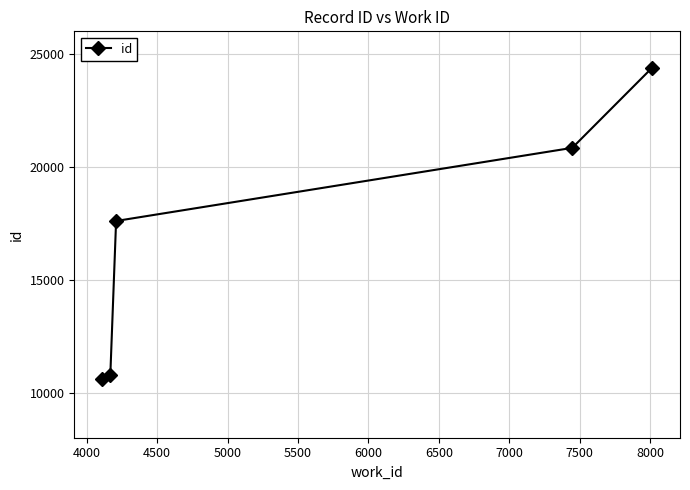

What is the smallest value displayed?

10600